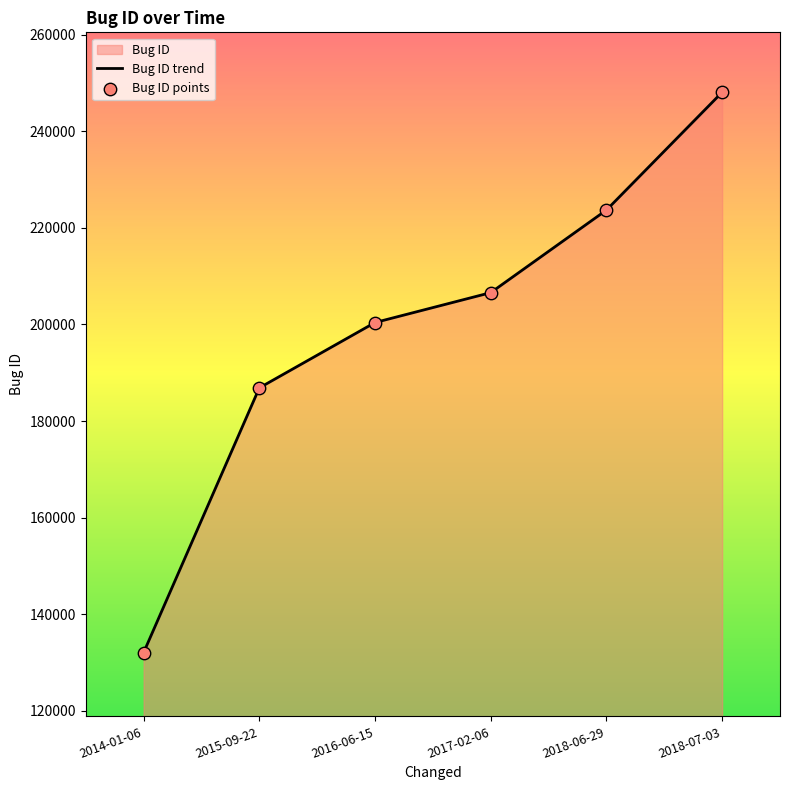

What is the change in value from 2016-06-15 to 2018-06-29?

+23286